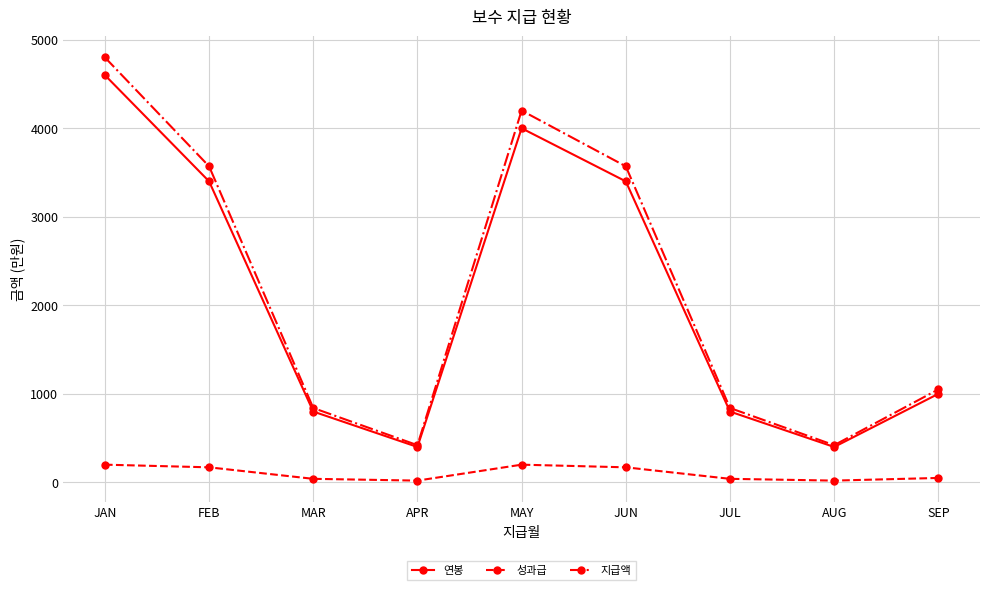

At which label does 연봉 first exceed 1000?

JAN